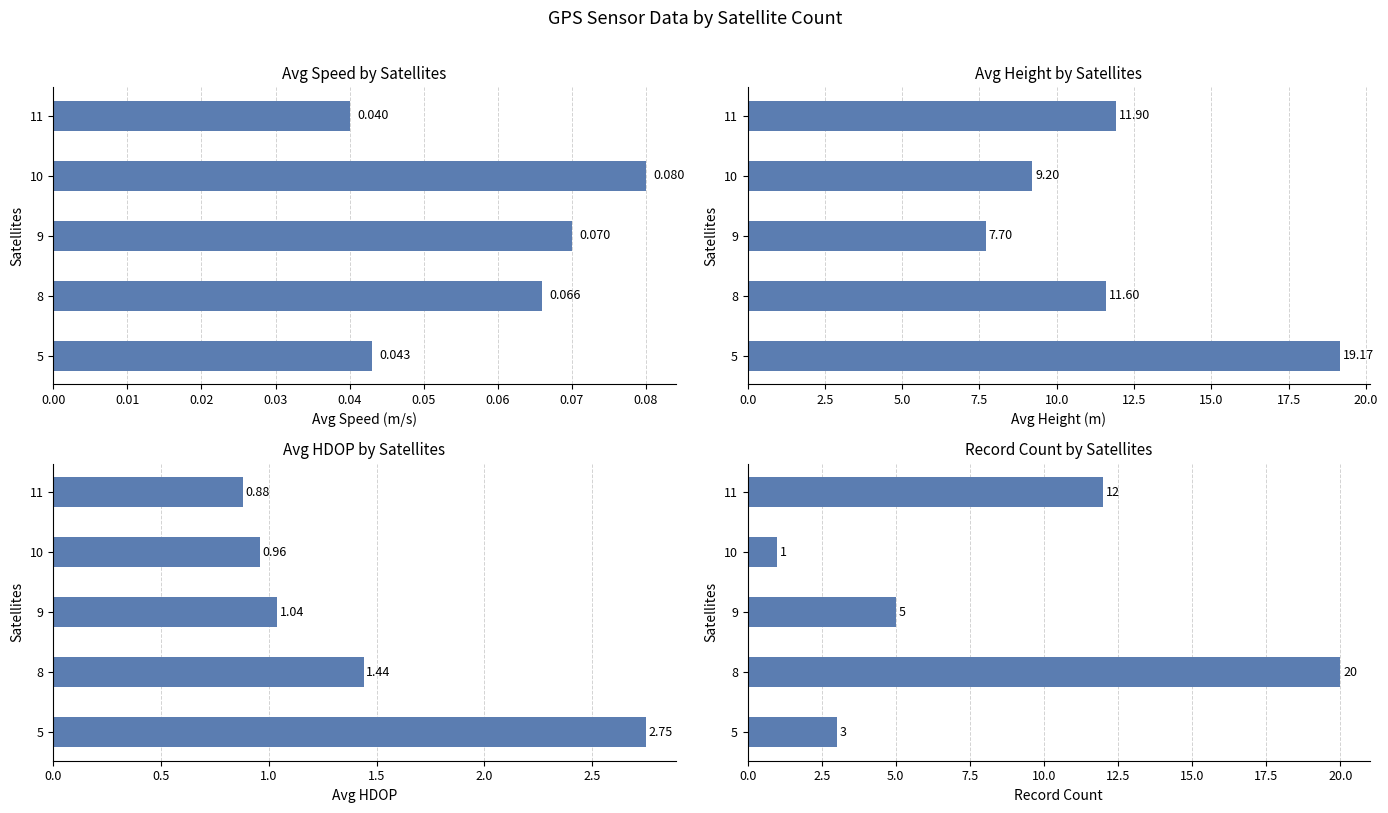

Rank the series at 8 from highest to lowest value.

count_by_sat, avg_height, avg_hdop, avg_speed